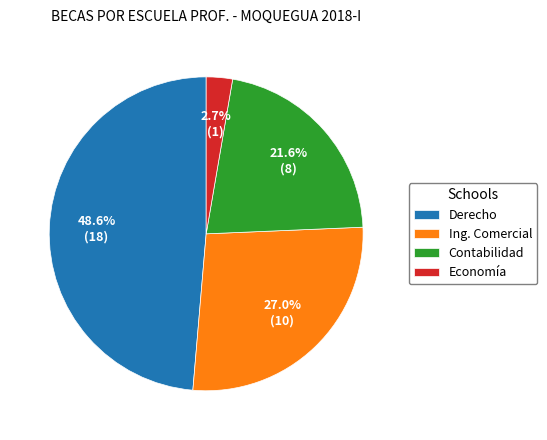

Which has a higher value, Contabilidad or Economía?

Contabilidad